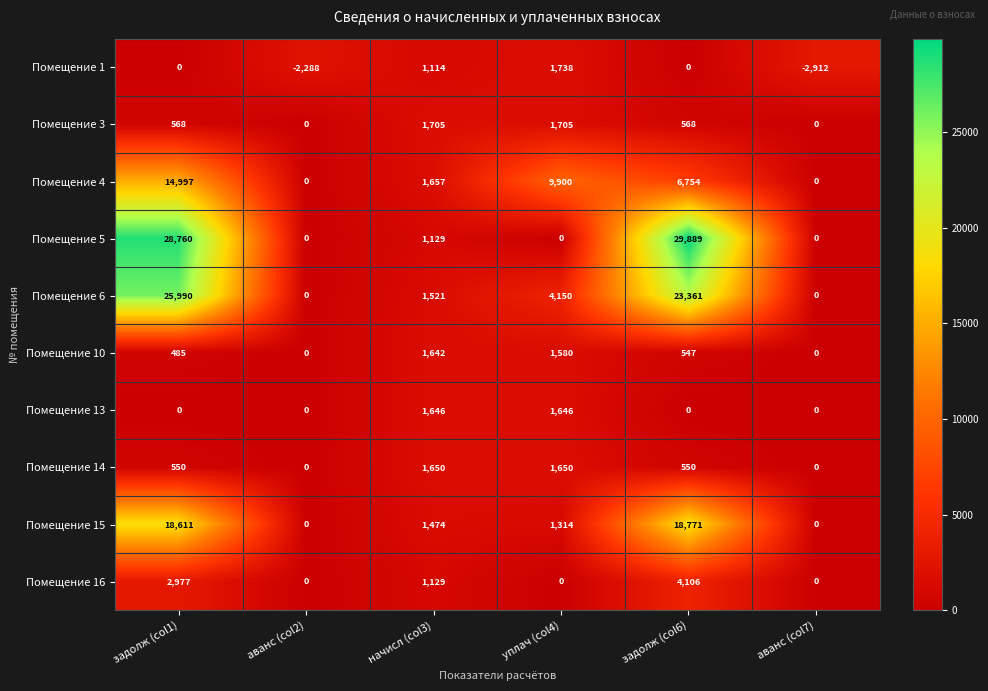

What is the difference between the maximum and minimum values in the Помещение 5 series?

29889